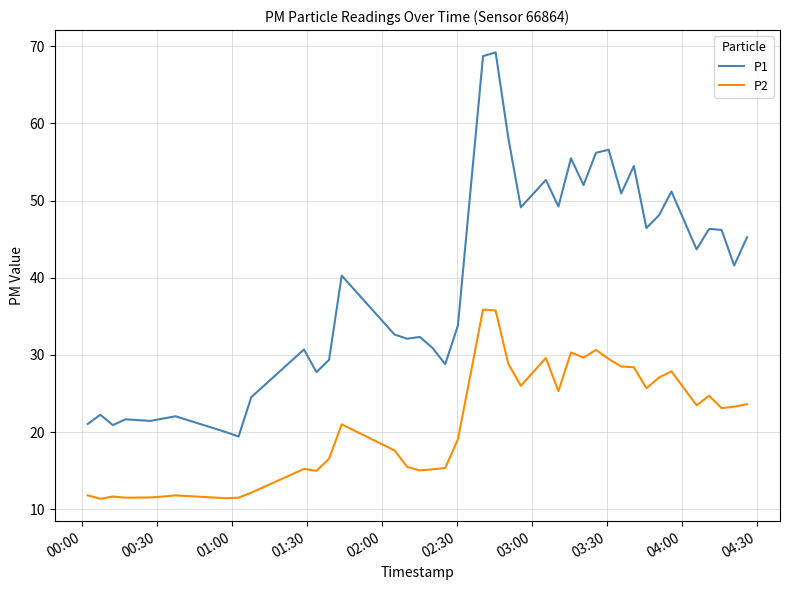

List the series in order of their peak value, lowest first.

P2, P1